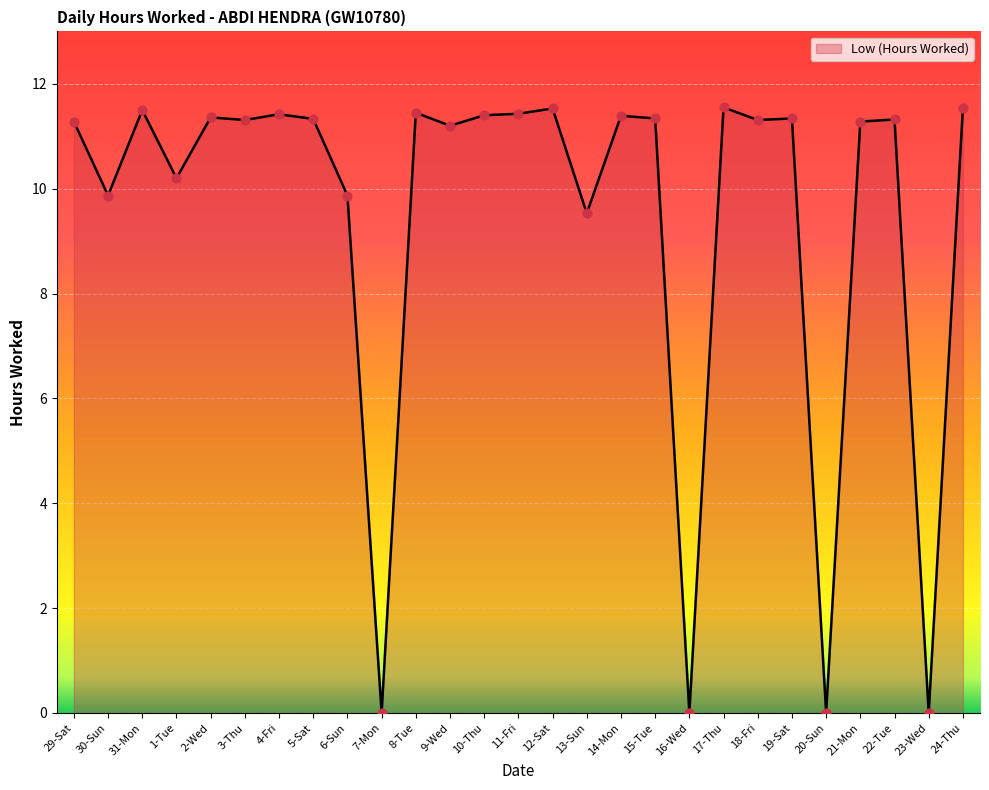

Which has a higher value, 6-Sun or 31-Mon?

31-Mon